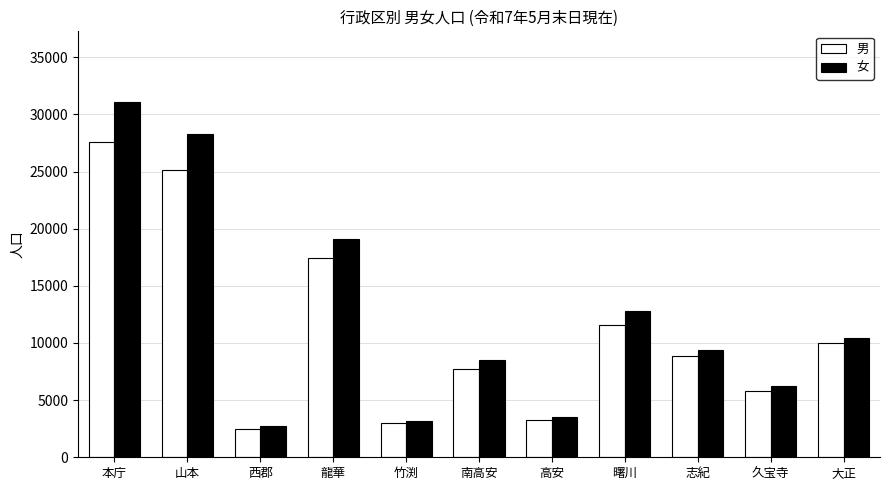

What position from the right is 竹渕?

7